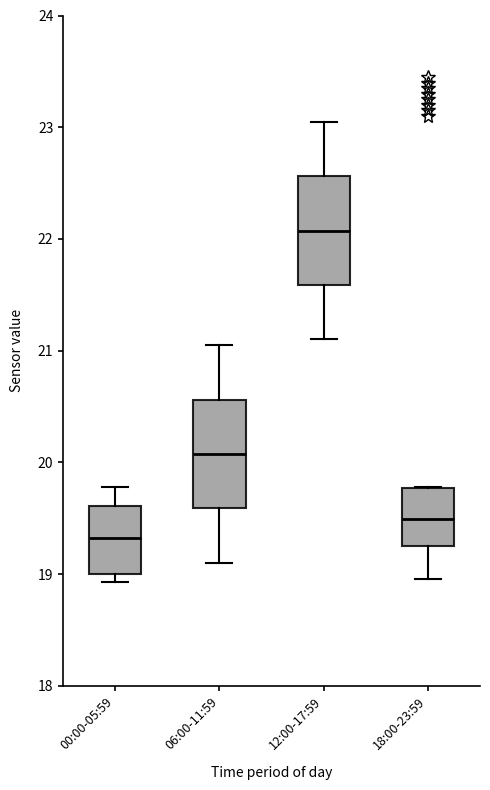

Reading left to right, read every box against the y-axis: the position of its median line, the range the box covers, and the ends of its whiskers. The values are not printed on the chart, so give them approximately, as read against the axis.

00:00-05:59: median 19.3, box 19.0 to 19.6, whiskers 18.9 to 19.8
06:00-11:59: median 20.1, box 19.6 to 20.6, whiskers 19.1 to 21.1
12:00-17:59: median 22.1, box 21.6 to 22.6, whiskers 21.1 to 23.1
18:00-23:59: median 19.5, box 19.3 to 19.8, whiskers 19.0 to 19.8